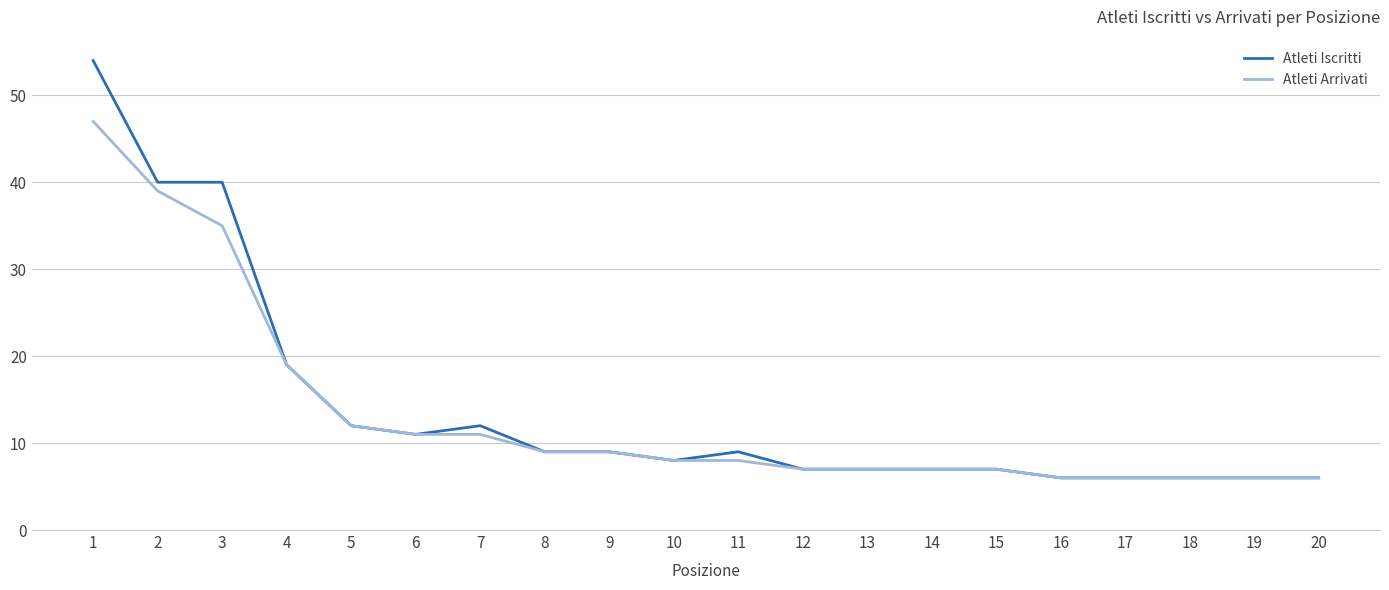

What is the total value across all series at 19?

12